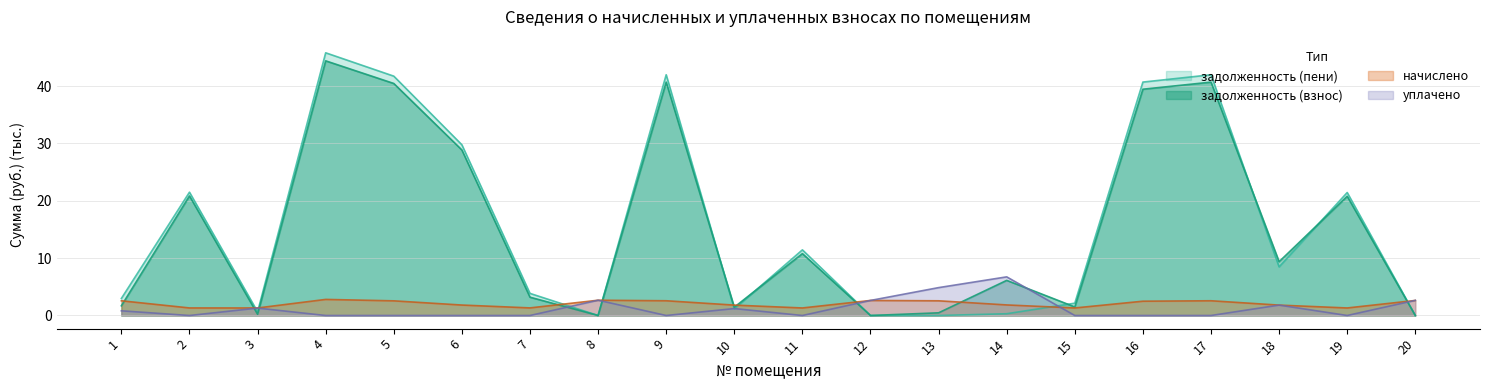

The value of задолженность (взнос) at 9 is 40.7. True or false?

True